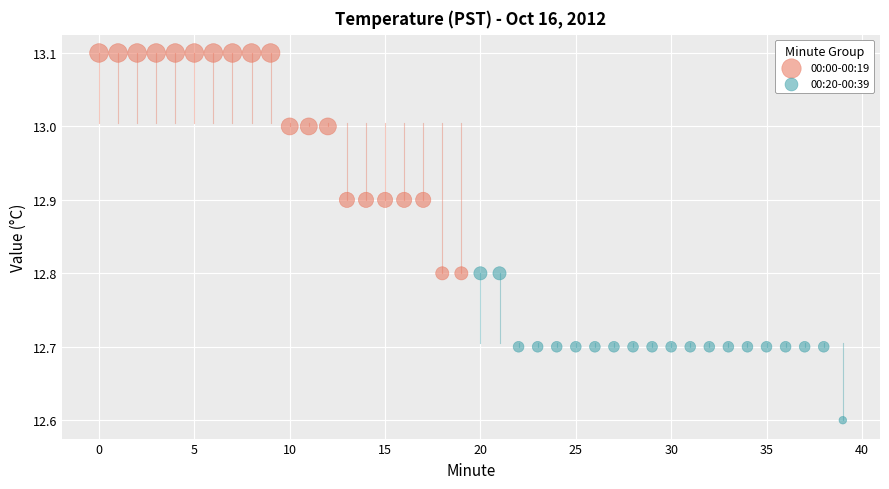

Which series contains the lowest Y value?

00:20-00:39